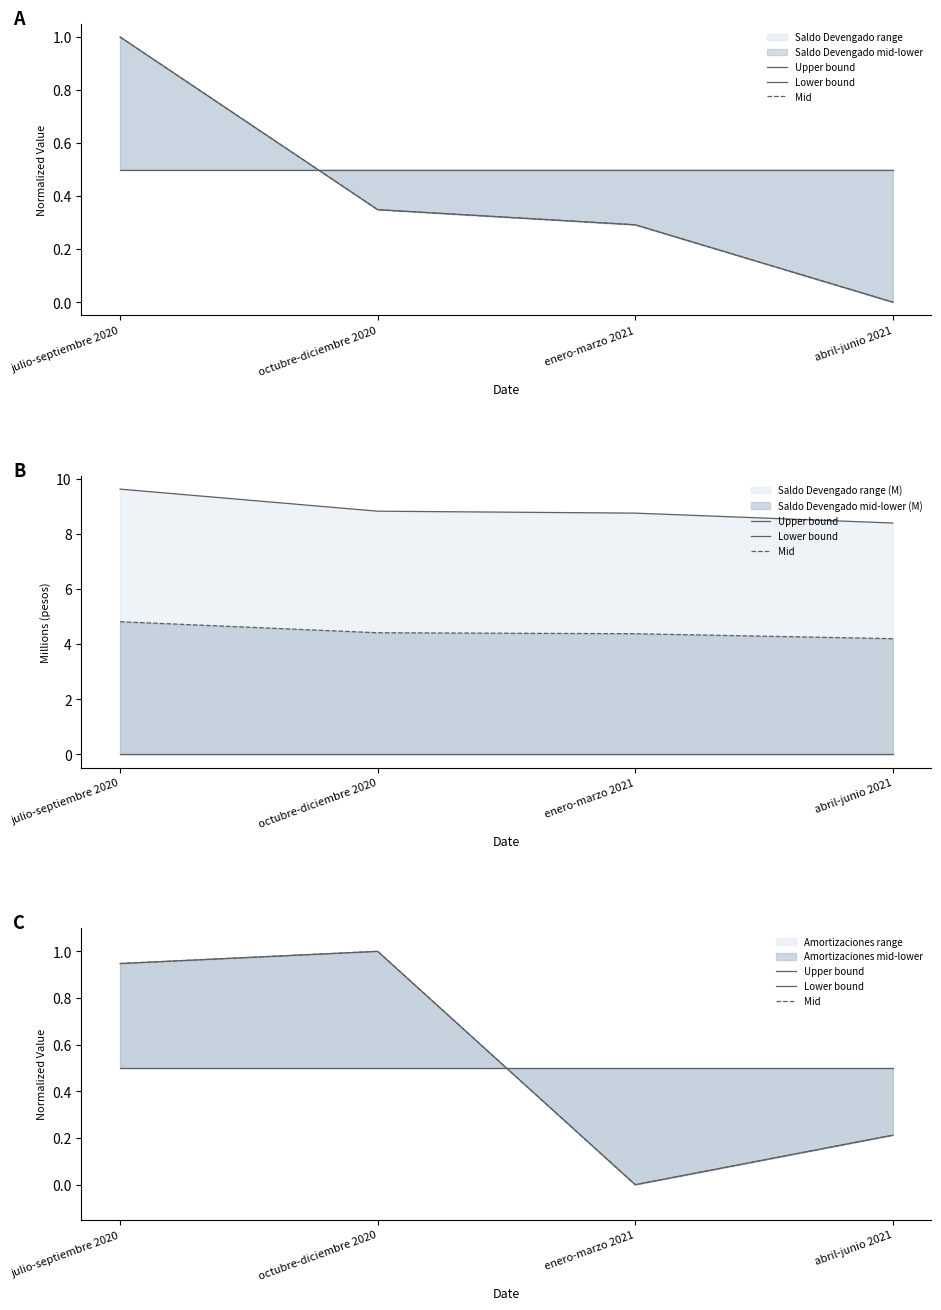

Which series has the largest range (max minus min)?

Upper bound